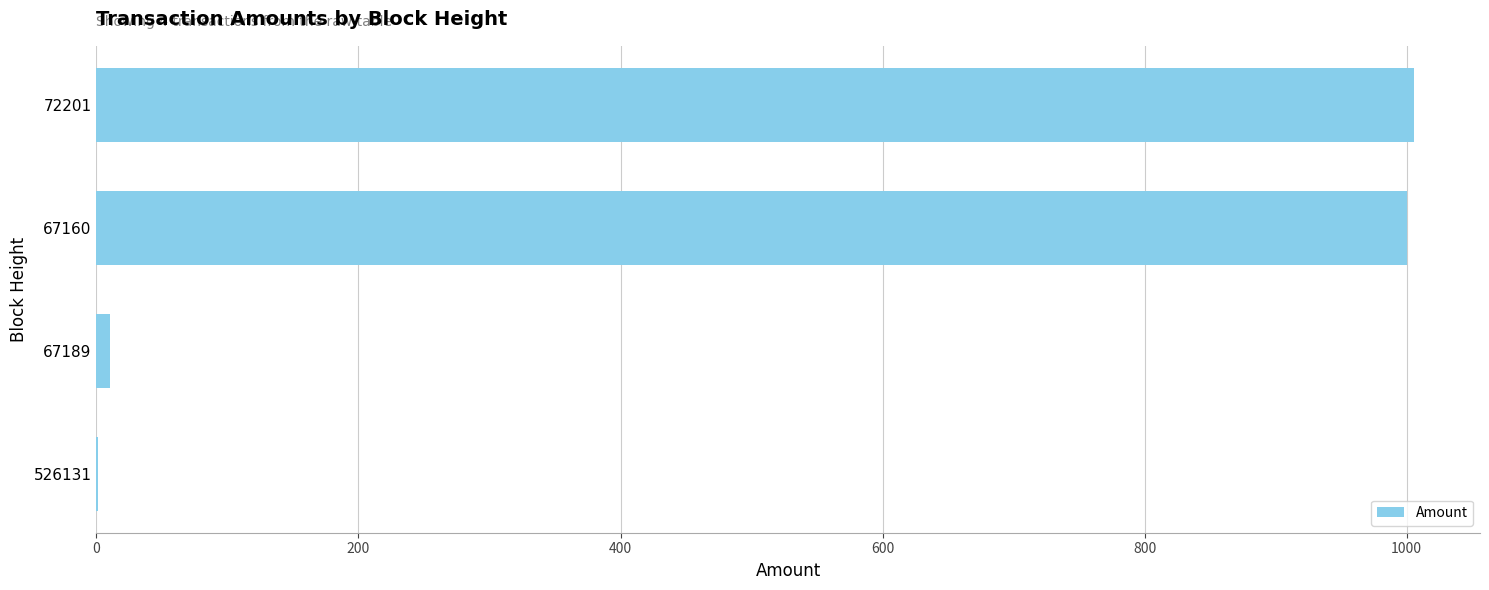

What is the greatest value displayed?

1005.7